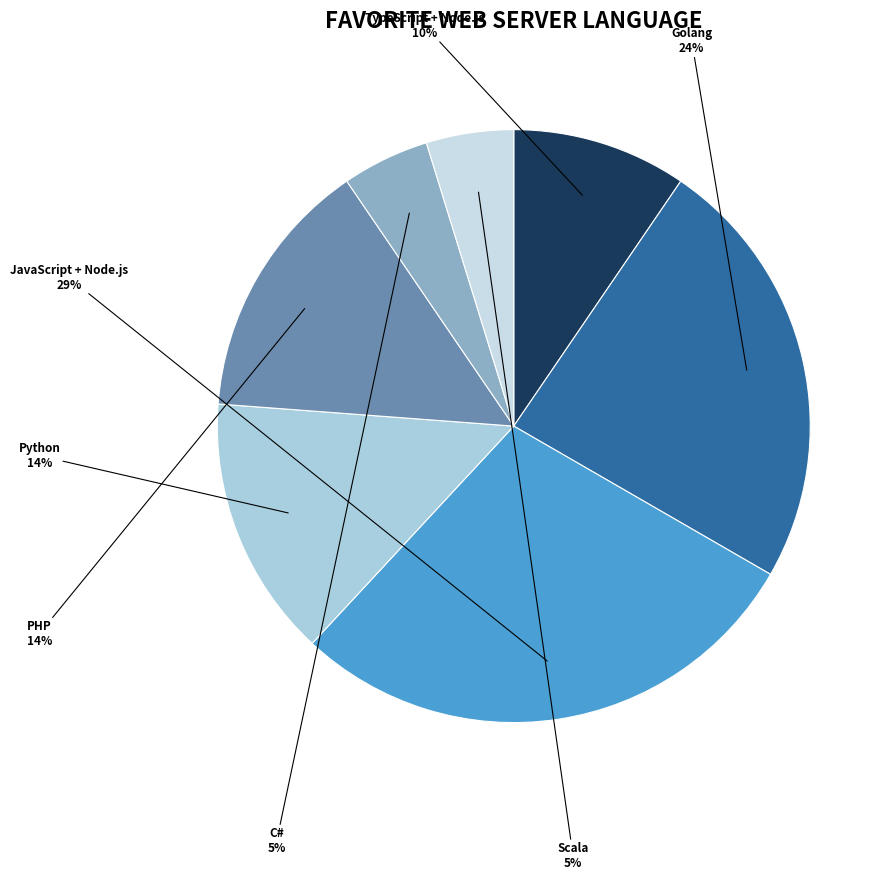

How many segments does this pie chart have?

7